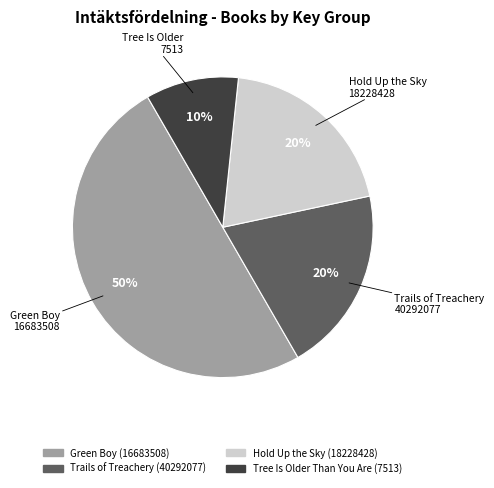

Count the number of slices in the pie.

4